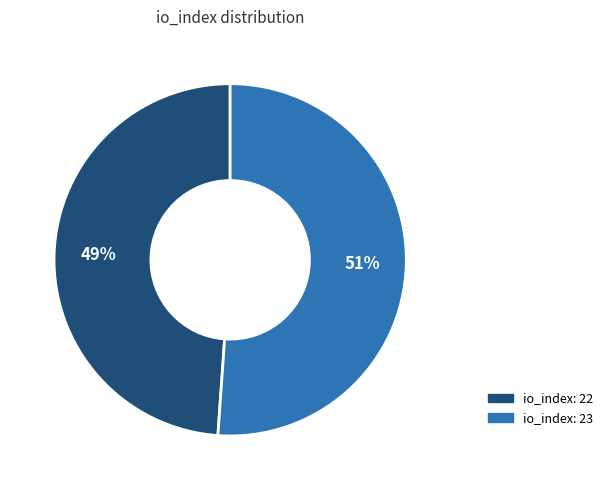

Is there any slice that represents more than half of the pie?

Yes